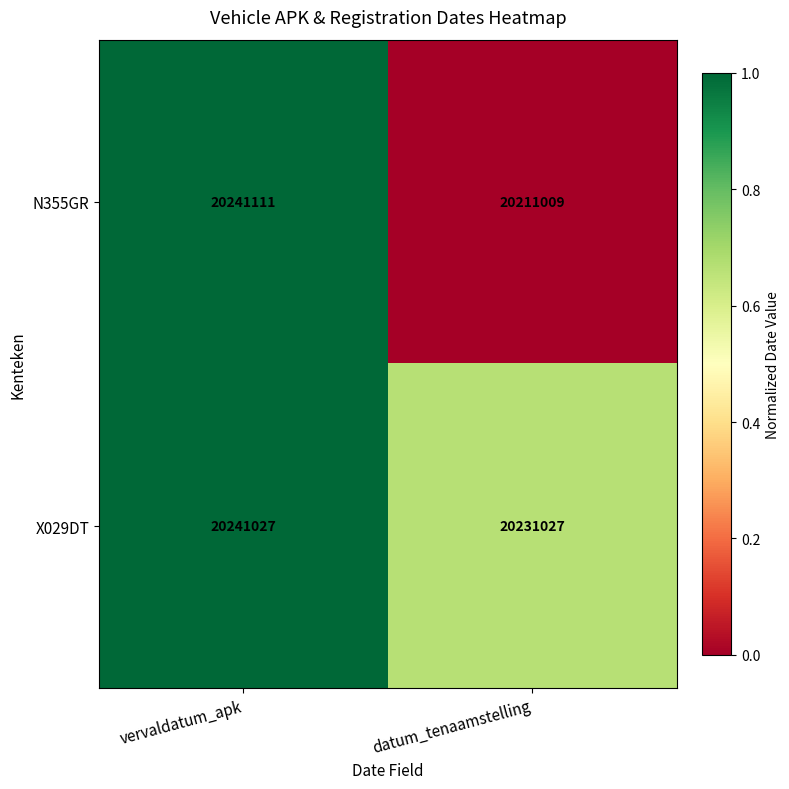

At which category is the sum across all series the highest?

vervaldatum_apk